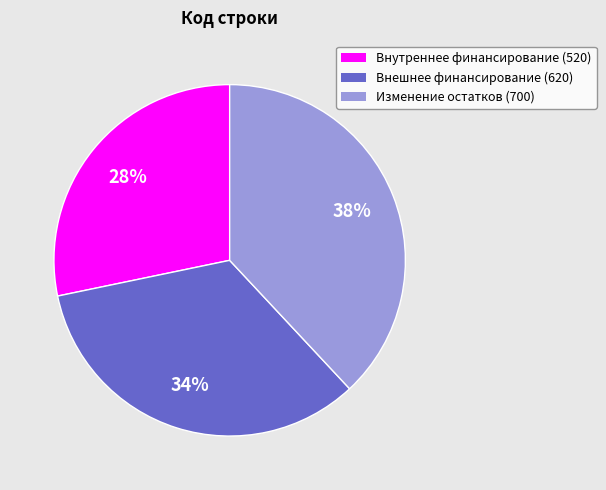

To the nearest percent, what is the difference between the largest and smallest slice percentages?

10%